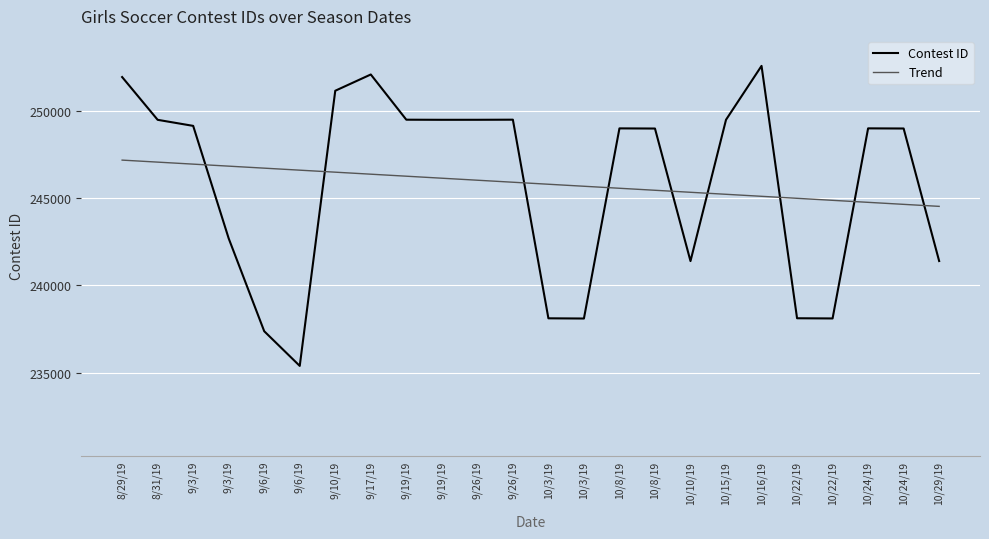

Is it true that Trend equals 246152.6 at 9/19/19?

True